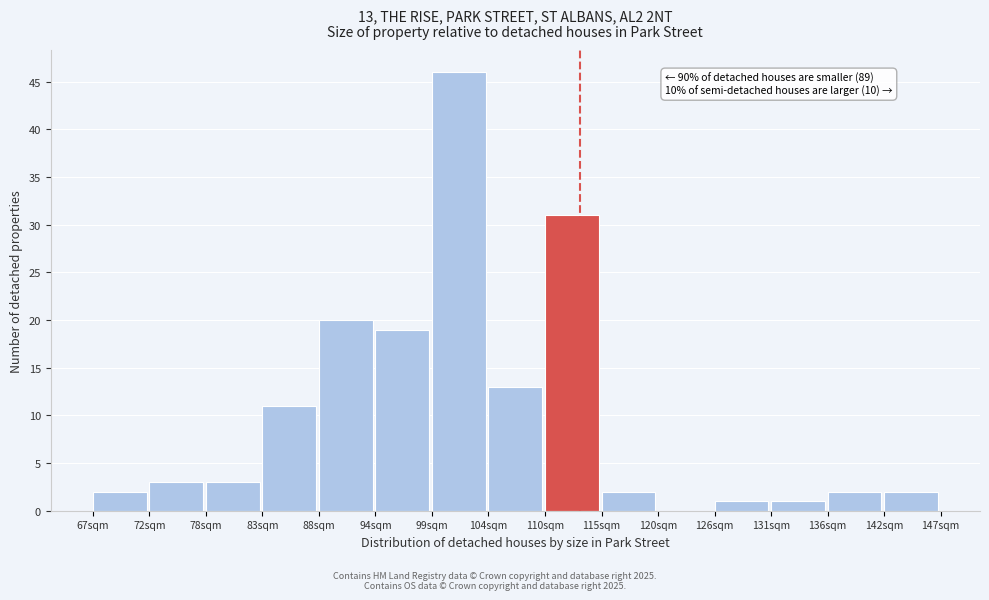

Reading left to right, what are all the values shown in this chart?

67sqm=2	72sqm=3	78sqm=3	83sqm=11	88sqm=20	94sqm=19	99sqm=46	104sqm=13	110sqm=31	115sqm=2	120sqm=0	126sqm=1	131sqm=1	136sqm=2	142sqm=2